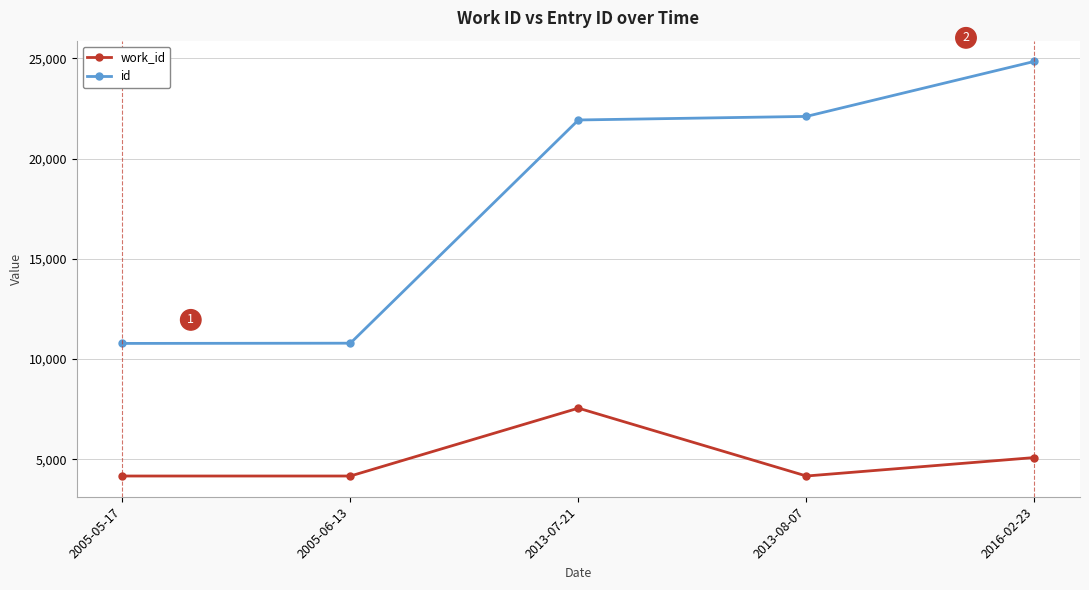

What is the difference between the highest and lowest values at 2005-06-13?

6625